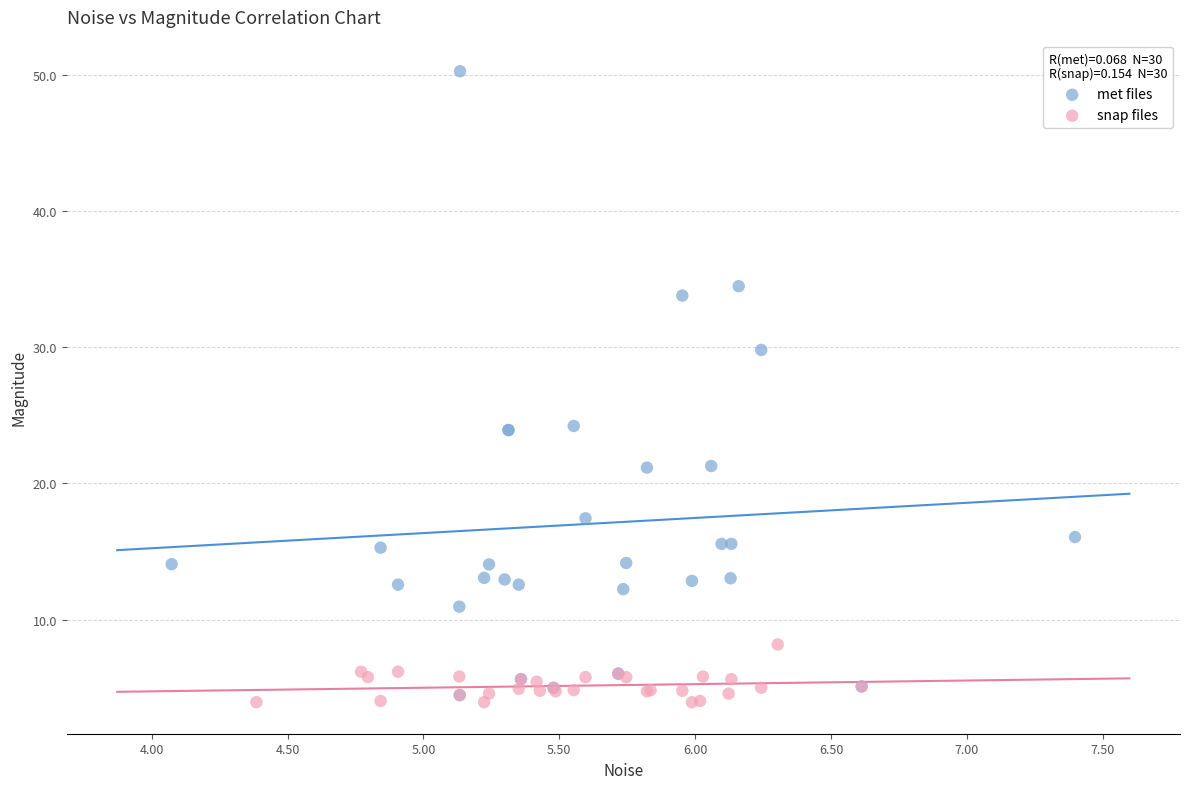

Which series contains the highest Y value?

met files